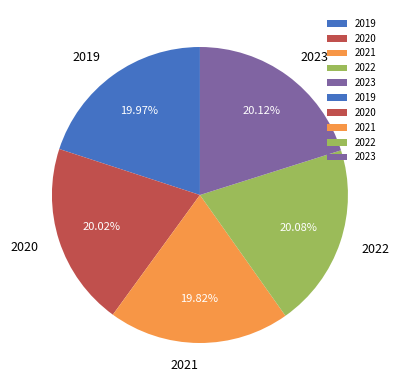

Is the sum of 2021 and 2020 greater than half?

No